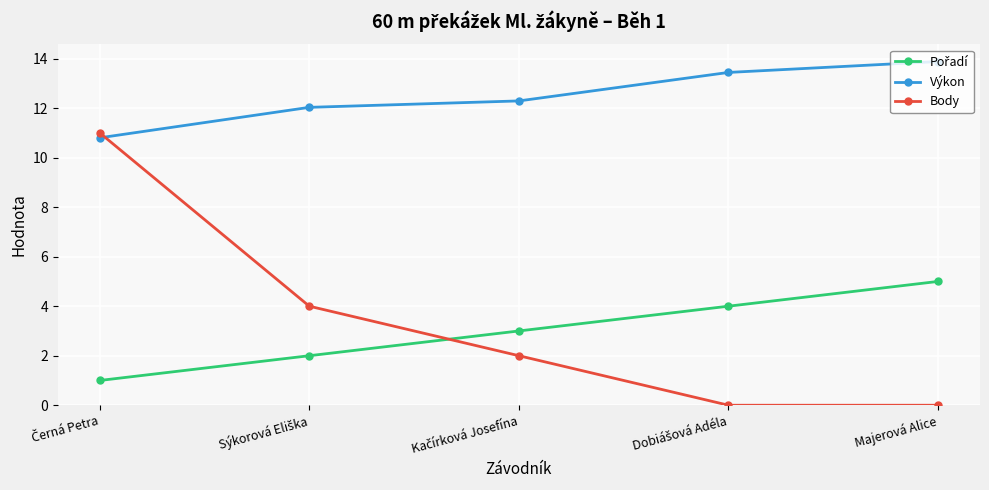

What is the difference between the highest and lowest values at Majerová Alice?

13.9